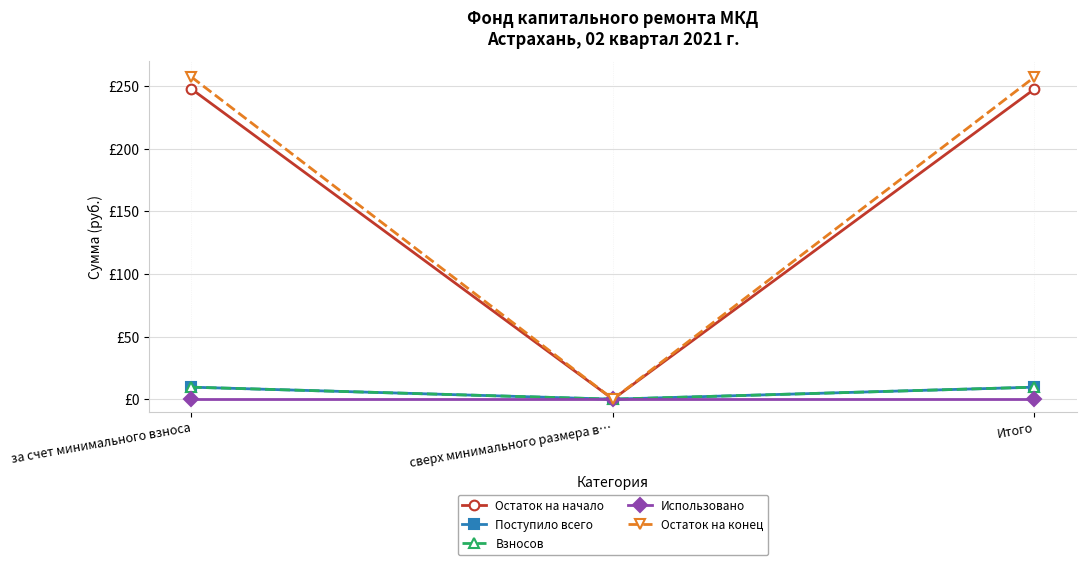

Rank the series at за счет минимального взноса from highest to lowest value.

Остаток на конец, Остаток на начало, Поступило всего, Взносов, Использовано